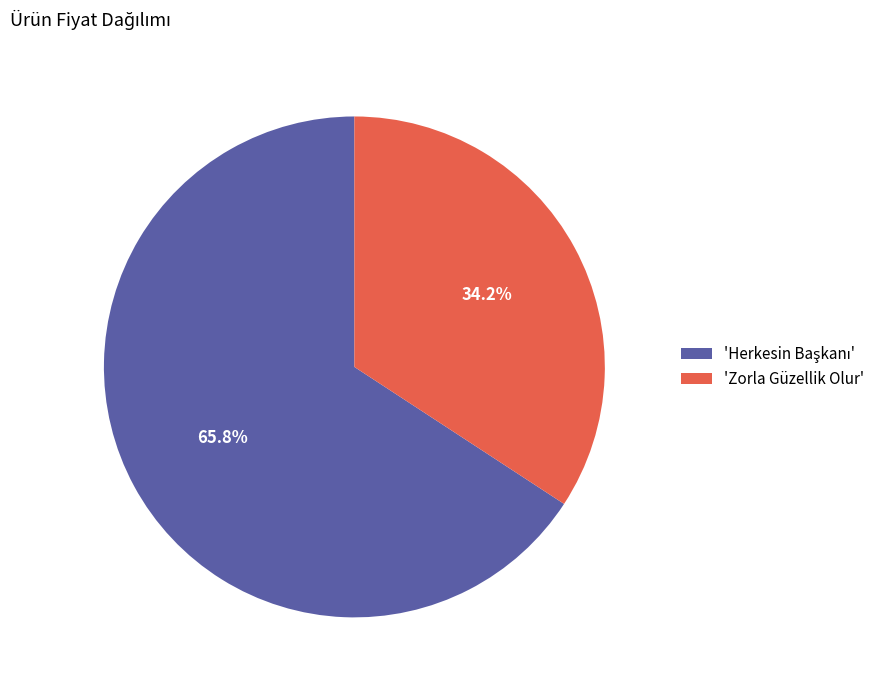

What is the smallest slice in the pie chart?

'Zorla Güzellik Olur'